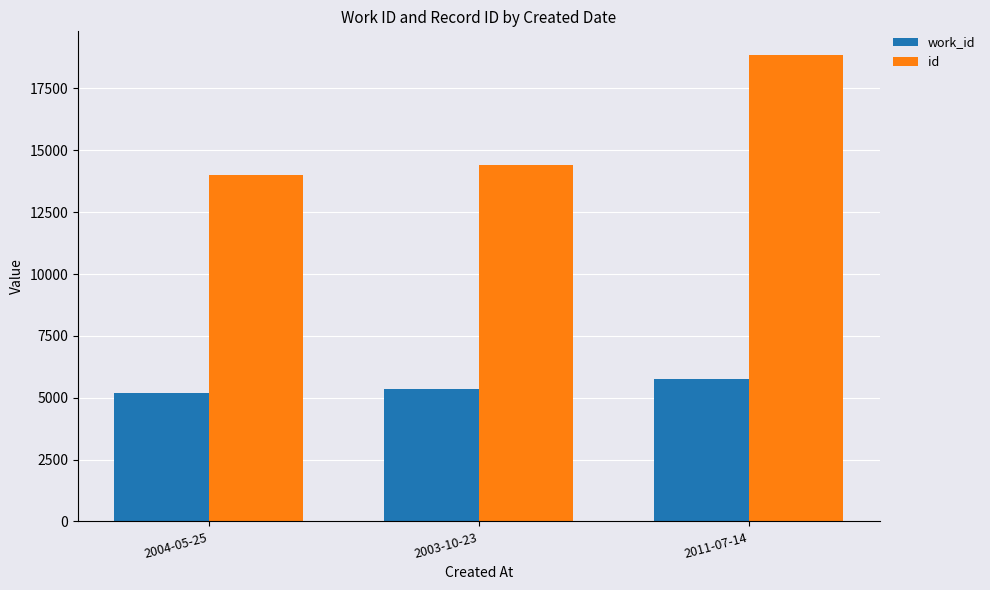

What is the label of the 2nd bar from the right?

2003-10-23